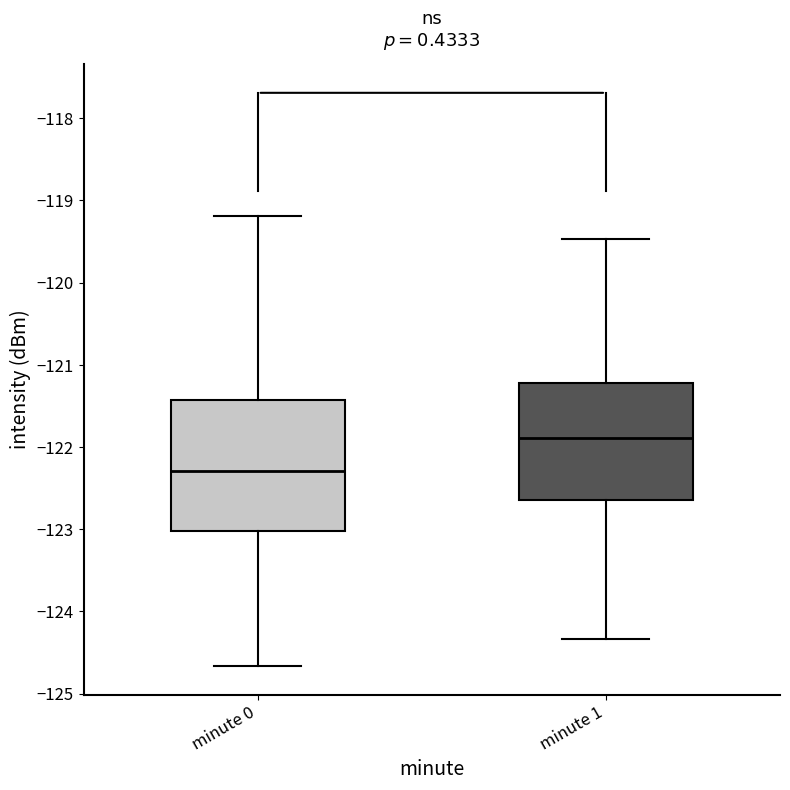

Reading left to right, transcribe this box plot: for each box, give where its median line is, the range the box spans, and where its two whiskers end, as read against the y-axis. The values are not printed on the chart, so give them approximately, as read against the axis.

minute 0: median -122.3, box -123.0 to -121.4, whiskers -124.7 to -119.2
minute 1: median -121.9, box -122.6 to -121.2, whiskers -124.3 to -119.5